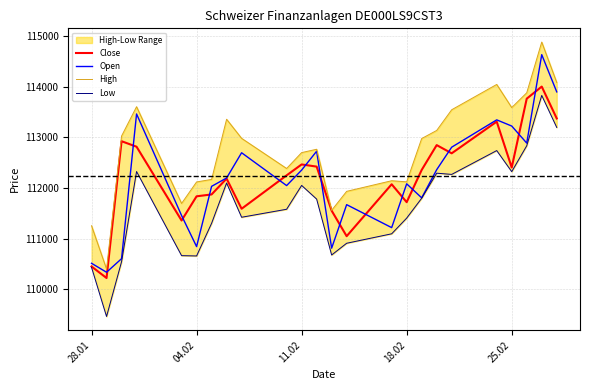

List the series in order of their peak value, lowest first.

Low, Close, Open, High